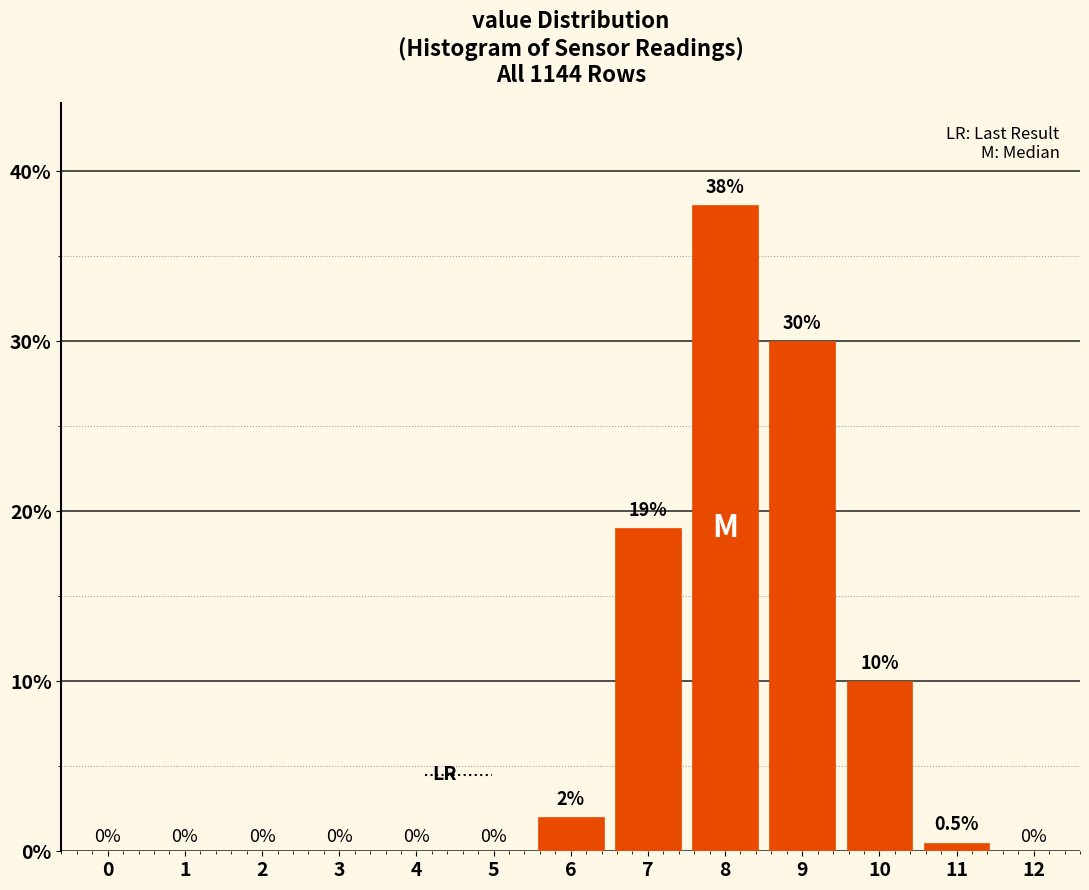

Reading right to left, list all the values displayed in this chart.

12=0.0	11=0.5	10=10.0	9=30.0	8=38.0	7=19.0	6=2.0	5=0.0	4=0.0	3=0.0	2=0.0	1=0.0	0=0.0